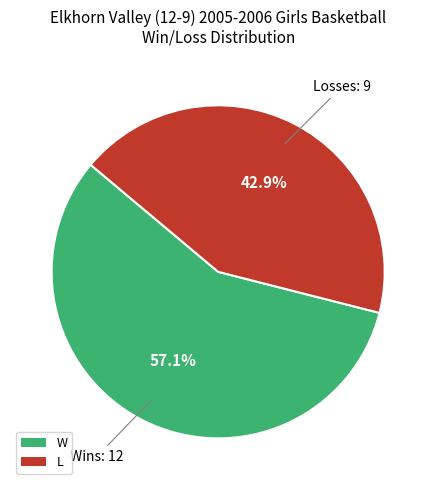

How many segments does this pie chart have?

2